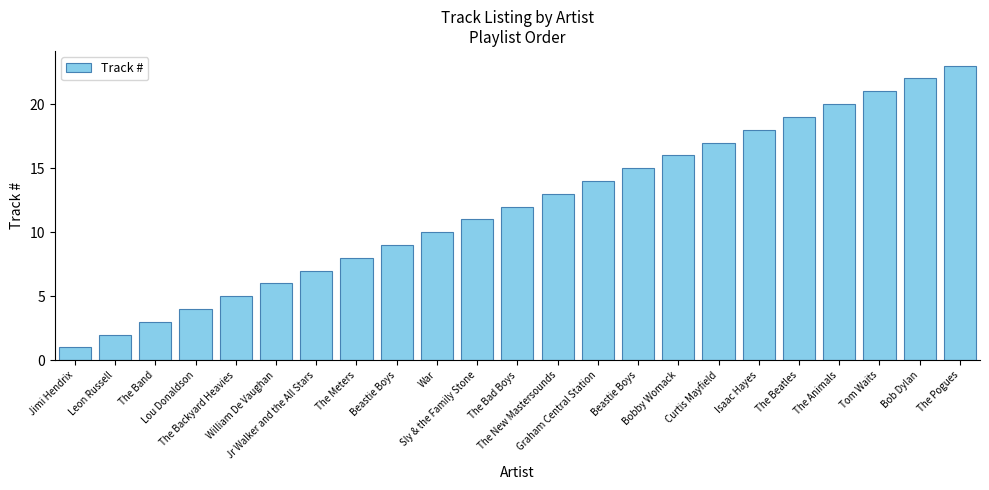

What is the label of the 19th bar from the left?

The Beatles